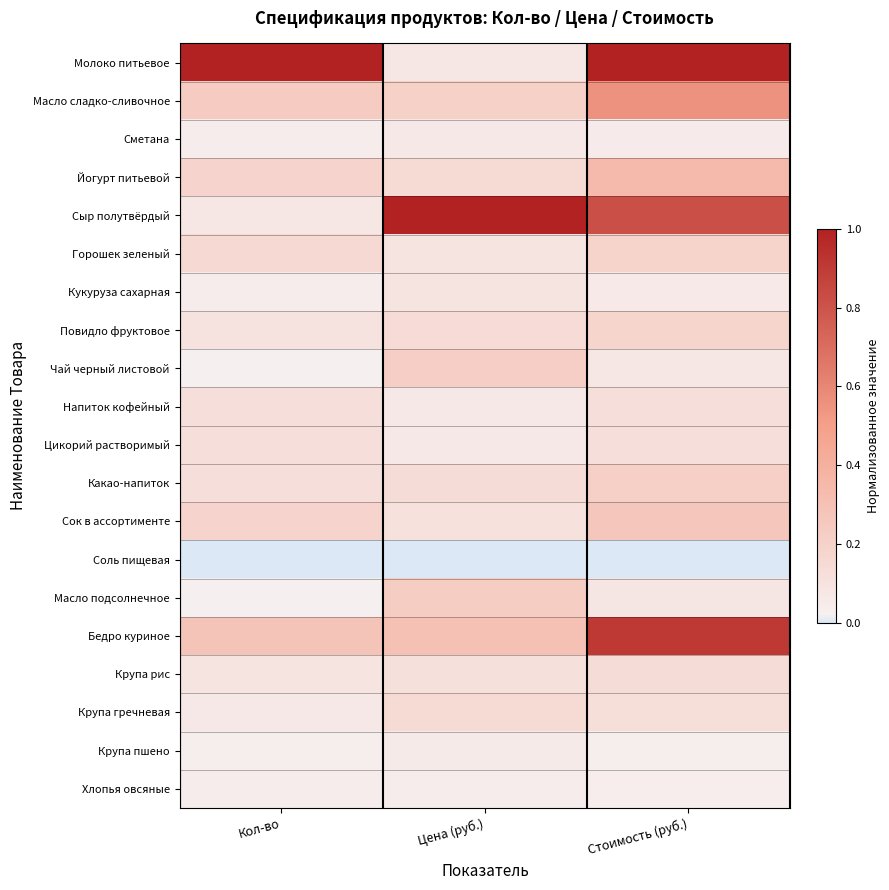

Reading right to left, what are all the values shown in this chart?

Молоко питьевое: Стоимость (руб.)=1.0	Цена (руб.)=0.1	Кол-во=1.0
Масло сладко-сливочное: Стоимость (руб.)=0.6	Цена (руб.)=0.2	Кол-во=0.2
Сметана: Стоимость (руб.)=0.1	Цена (руб.)=0.1	Кол-во=0.0
Йогурт питьевой: Стоимость (руб.)=0.3	Цена (руб.)=0.1	Кол-во=0.2
Сыр полутвёрдый: Стоимость (руб.)=0.8	Цена (руб.)=1.0	Кол-во=0.1
Горошек зеленый: Стоимость (руб.)=0.2	Цена (руб.)=0.1	Кол-во=0.2
Кукуруза сахарная: Стоимость (руб.)=0.1	Цена (руб.)=0.1	Кол-во=0.0
Повидло фруктовое: Стоимость (руб.)=0.2	Цена (руб.)=0.1	Кол-во=0.1
Чай черный листовой: Стоимость (руб.)=0.1	Цена (руб.)=0.2	Кол-во=0.0
Напиток кофейный: Стоимость (руб.)=0.1	Цена (руб.)=0.1	Кол-во=0.1
Цикорий растворимый: Стоимость (руб.)=0.1	Цена (руб.)=0.1	Кол-во=0.1
Какао-напиток: Стоимость (руб.)=0.2	Цена (руб.)=0.1	Кол-во=0.1
Сок в ассортименте: Стоимость (руб.)=0.3	Цена (руб.)=0.1	Кол-во=0.2
Соль пищевая: Стоимость (руб.)=0.0	Цена (руб.)=0.0	Кол-во=0.0
Масло подсолнечное: Стоимость (руб.)=0.1	Цена (руб.)=0.2	Кол-во=0.0
Бедро куриное: Стоимость (руб.)=0.9	Цена (руб.)=0.3	Кол-во=0.3
Крупа рис: Стоимость (руб.)=0.1	Цена (руб.)=0.1	Кол-во=0.1
Крупа гречневая: Стоимость (руб.)=0.1	Цена (руб.)=0.1	Кол-во=0.1
Крупа пшено: Стоимость (руб.)=0.0	Цена (руб.)=0.1	Кол-во=0.0
Хлопья овсяные: Стоимость (руб.)=0.0	Цена (руб.)=0.0	Кол-во=0.0